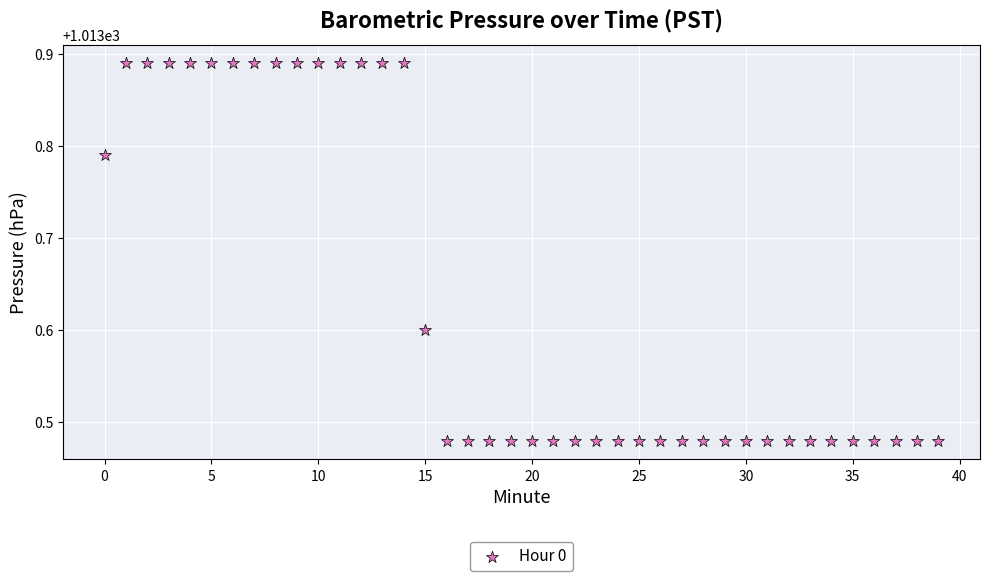

What is the range of Y values (max minus min)?

0.4